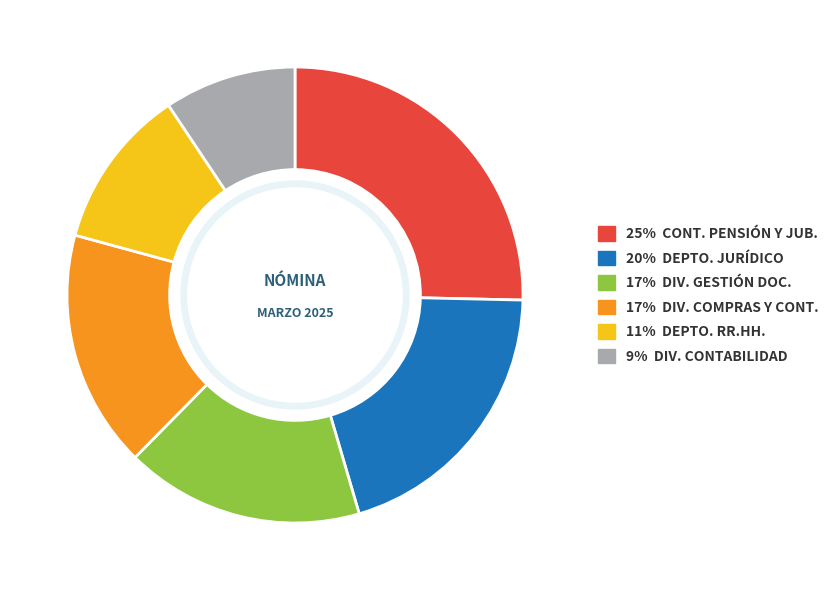

What is the ratio of the value at 20% DEPTO. JURÍDICO to the value at 11% DEPTO. RR.HH.?

1.8